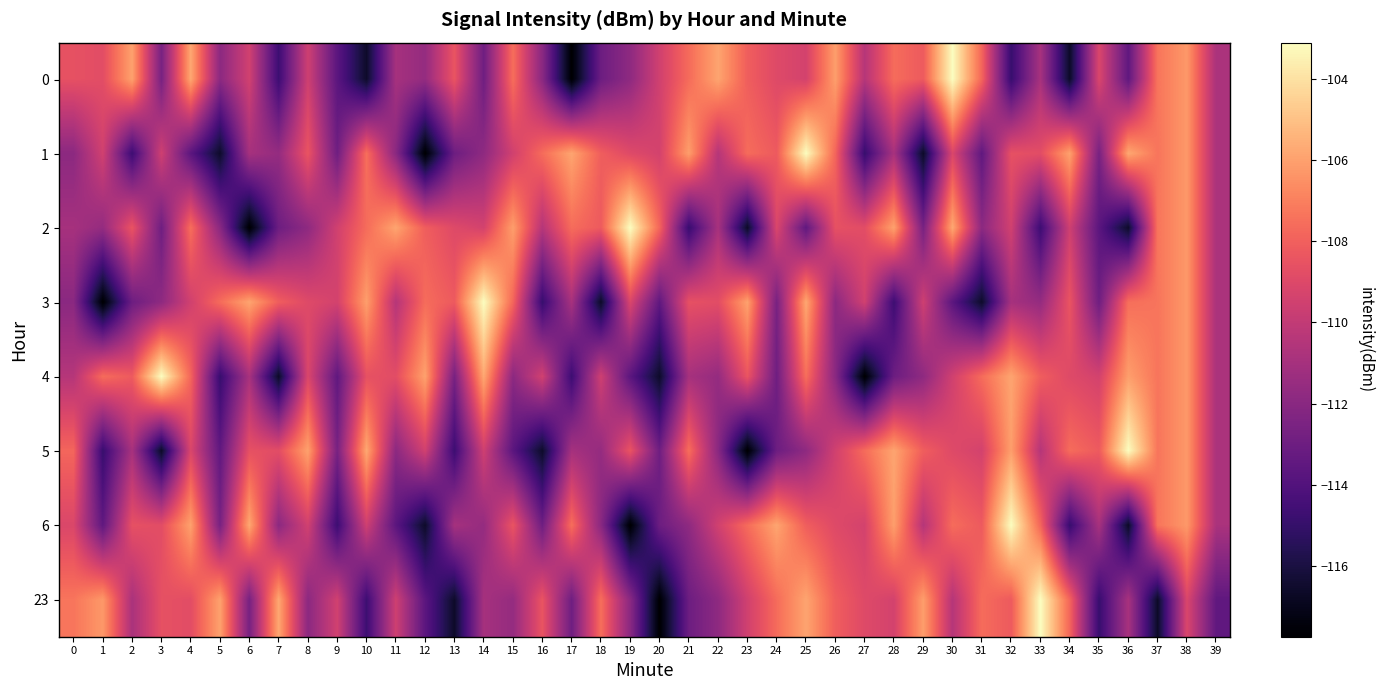

Reading left to right, transcribe all the data shown in this chart.

0: 0=-108.6	1=-108.8	2=-106.0	3=-112.6	4=-105.8	5=-111.9	6=-109.5	7=-114.7	8=-109.6	9=-113.7	10=-116.6	11=-111.0	12=-111.6	13=-108.4	14=-112.9	15=-107.5	16=-112.0	17=-117.7	18=-113.0	19=-111.8	20=-109.5	21=-107.6	22=-105.9	23=-108.1	24=-108.9	25=-109.4	26=-106.1	27=-110.4	28=-107.6	29=-108.2	30=-103.1	31=-107.8	32=-114.9	33=-110.9	34=-116.6	35=-109.1	36=-113.5	37=-107.3	38=-106.2	39=-110.8
1: 0=-111.9	1=-109.5	2=-114.7	3=-109.6	4=-113.7	5=-116.6	6=-111.0	7=-111.6	8=-108.4	9=-112.9	10=-107.5	11=-112.0	12=-117.7	13=-113.0	14=-111.8	15=-109.5	16=-107.6	17=-105.9	18=-108.1	19=-108.9	20=-109.4	21=-106.1	22=-110.4	23=-107.6	24=-108.2	25=-103.1	26=-107.8	27=-114.9	28=-110.9	29=-116.6	30=-109.1	31=-113.5	32=-108.6	33=-108.8	34=-106.0	35=-112.6	36=-105.8	37=-107.3	38=-106.2	39=-110.8
2: 0=-111.0	1=-111.6	2=-108.4	3=-112.9	4=-107.5	5=-112.0	6=-117.7	7=-113.0	8=-111.8	9=-109.5	10=-107.6	11=-105.9	12=-108.1	13=-108.9	14=-109.4	15=-106.1	16=-110.4	17=-107.6	18=-108.2	19=-103.1	20=-107.8	21=-114.9	22=-110.9	23=-116.6	24=-109.1	25=-113.5	26=-108.6	27=-108.8	28=-106.0	29=-112.6	30=-105.8	31=-111.9	32=-109.5	33=-114.7	34=-109.6	35=-113.7	36=-116.6	37=-107.3	38=-106.2	39=-110.8
3: 0=-112.0	1=-117.7	2=-113.0	3=-111.8	4=-109.5	5=-107.6	6=-105.9	7=-108.1	8=-108.9	9=-109.4	10=-106.1	11=-110.4	12=-107.6	13=-108.2	14=-103.1	15=-107.8	16=-114.9	17=-110.9	18=-116.6	19=-109.1	20=-113.5	21=-108.6	22=-108.8	23=-106.0	24=-112.6	25=-105.8	26=-111.9	27=-109.5	28=-114.7	29=-109.6	30=-113.7	31=-116.6	32=-111.0	33=-111.6	34=-108.4	35=-112.9	36=-107.5	37=-107.3	38=-106.2	39=-110.8
4: 0=-110.4	1=-107.6	2=-108.2	3=-103.1	4=-107.8	5=-114.9	6=-110.9	7=-116.6	8=-109.1	9=-113.5	10=-108.6	11=-108.8	12=-106.0	13=-112.6	14=-105.8	15=-111.9	16=-109.5	17=-114.7	18=-109.6	19=-113.7	20=-116.6	21=-111.0	22=-111.6	23=-108.4	24=-112.9	25=-107.5	26=-112.0	27=-117.7	28=-113.0	29=-111.8	30=-109.5	31=-107.6	32=-105.9	33=-108.1	34=-108.9	35=-109.4	36=-106.1	37=-107.3	38=-106.2	39=-110.8
5: 0=-107.8	1=-114.9	2=-110.9	3=-116.6	4=-109.1	5=-113.5	6=-108.6	7=-108.8	8=-106.0	9=-112.6	10=-105.8	11=-111.9	12=-109.5	13=-114.7	14=-109.6	15=-113.7	16=-116.6	17=-111.0	18=-111.6	19=-108.4	20=-112.9	21=-107.5	22=-112.0	23=-117.7	24=-113.0	25=-111.8	26=-109.5	27=-107.6	28=-105.9	29=-108.1	30=-108.9	31=-109.4	32=-106.1	33=-110.4	34=-107.6	35=-108.2	36=-103.1	37=-107.3	38=-106.2	39=-110.8
6: 0=-109.1	1=-113.5	2=-108.6	3=-108.8	4=-106.0	5=-112.6	6=-105.8	7=-111.9	8=-109.5	9=-114.7	10=-109.6	11=-113.7	12=-116.6	13=-111.0	14=-111.6	15=-108.4	16=-112.9	17=-107.5	18=-112.0	19=-117.7	20=-113.0	21=-111.8	22=-109.5	23=-107.6	24=-105.9	25=-108.1	26=-108.9	27=-109.4	28=-106.1	29=-110.4	30=-107.6	31=-108.2	32=-103.1	33=-107.8	34=-114.9	35=-110.9	36=-116.6	37=-107.3	38=-106.2	39=-110.8
23: 0=-107.3	1=-106.2	2=-110.8	3=-108.6	4=-108.8	5=-106.0	6=-112.6	7=-105.8	8=-111.9	9=-109.5	10=-114.7	11=-109.6	12=-113.7	13=-116.6	14=-111.0	15=-111.6	16=-108.4	17=-112.9	18=-107.5	19=-112.0	20=-117.7	21=-113.0	22=-111.8	23=-109.5	24=-107.6	25=-105.9	26=-108.1	27=-108.9	28=-109.4	29=-106.1	30=-110.4	31=-107.6	32=-108.2	33=-103.1	34=-107.8	35=-114.9	36=-110.9	37=-116.6	38=-109.1	39=-113.5